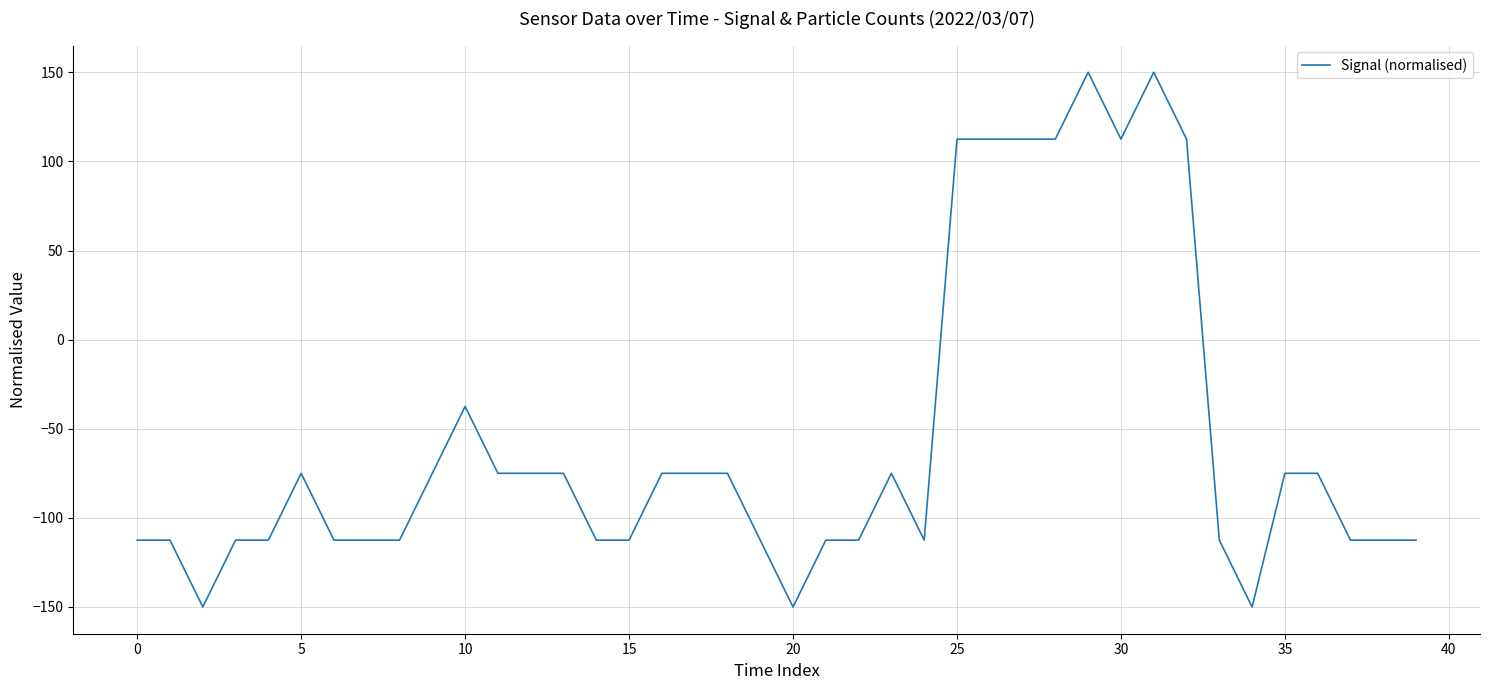

What is the greatest value displayed?

150.0